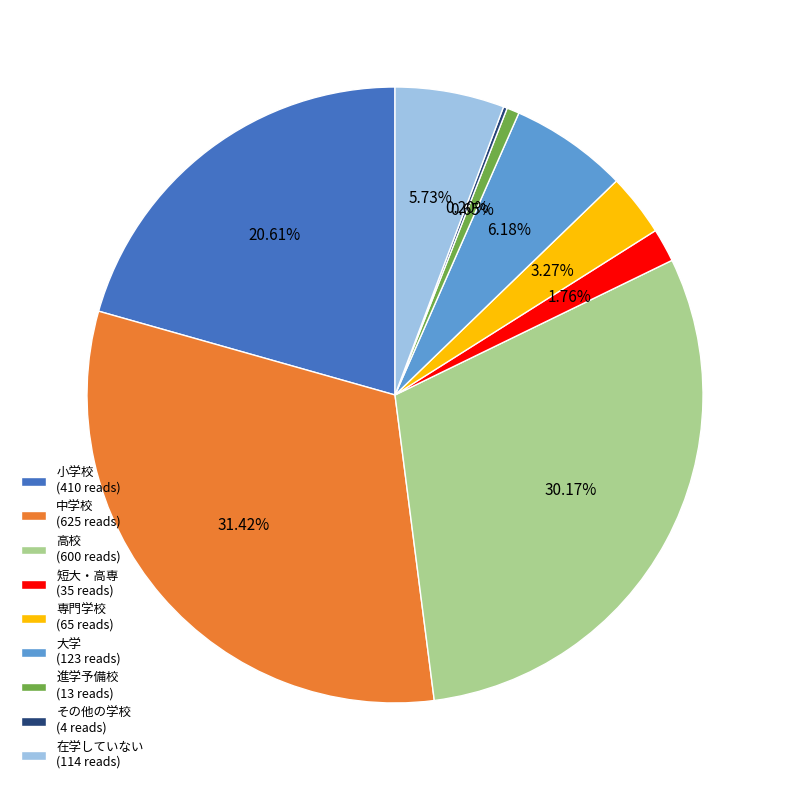

Is there a majority slice in this chart?

No